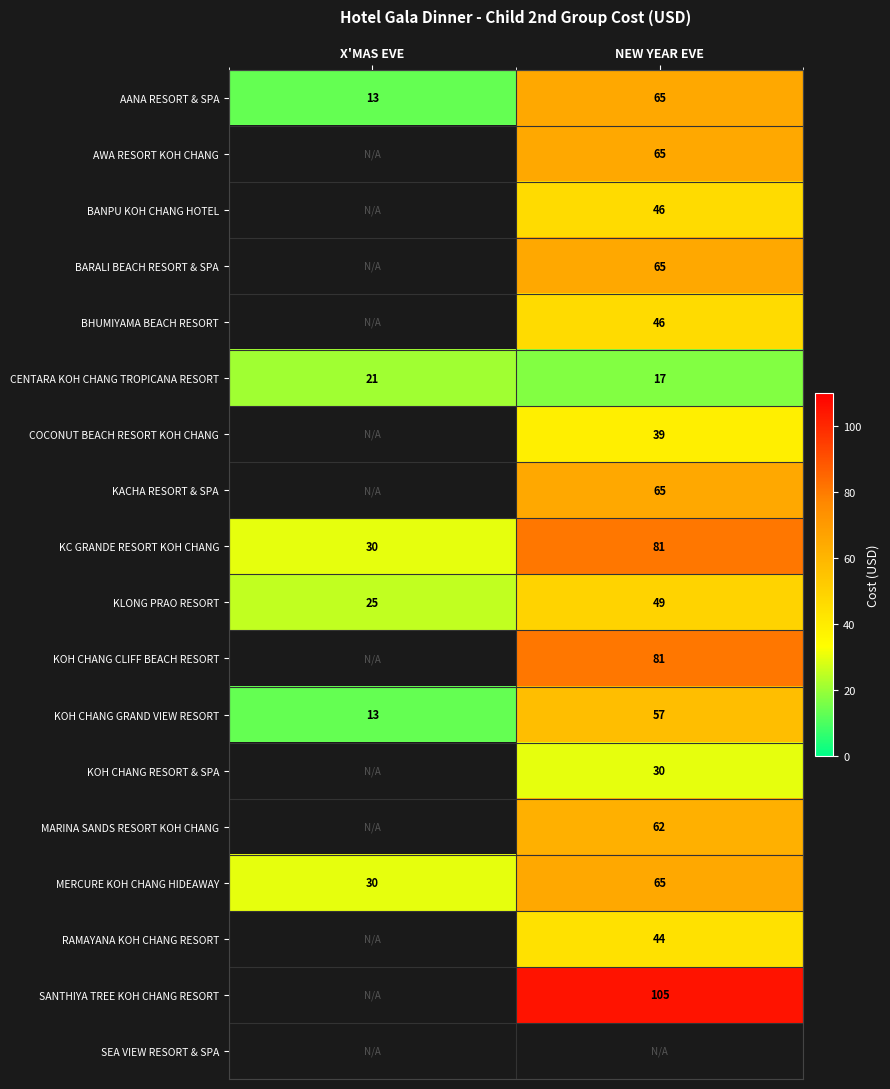

Between X'MAS EVE and NEW YEAR EVE, which is larger?

NEW YEAR EVE